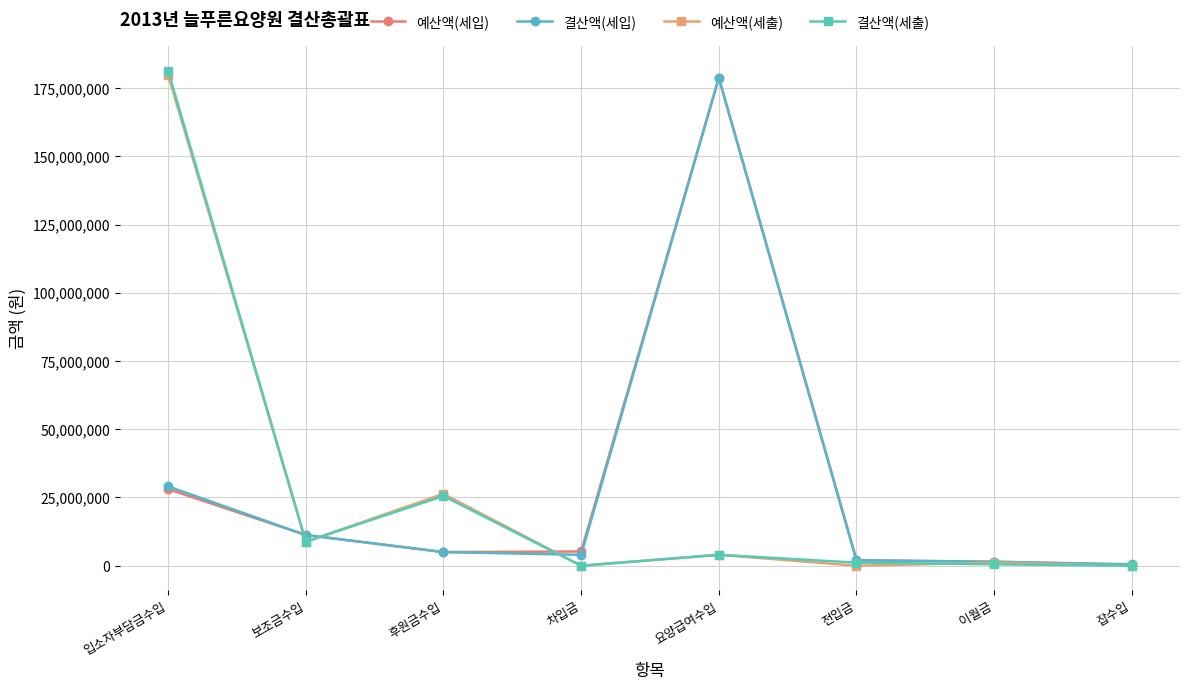

How many lines are shown in the chart?

4